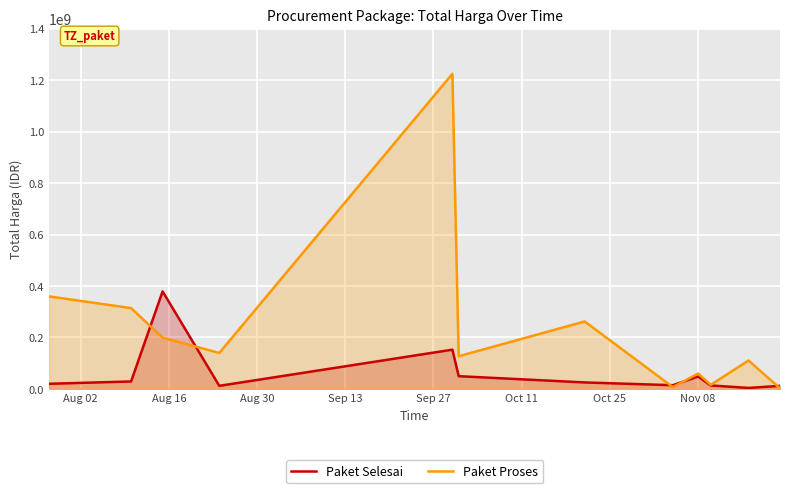

Reading left to right, what are all the values shown in this chart?

Paket Selesai: 19950000	29000000	379075000	12000000	152477000	49478000	25200000	14400000	48140000	13442000	3825000	11800000
Paket Proses: 359500000	314121780	199200000	139800000	1224682000	127000000	262118150	6936000	59935000	15787200	110389990	2395750